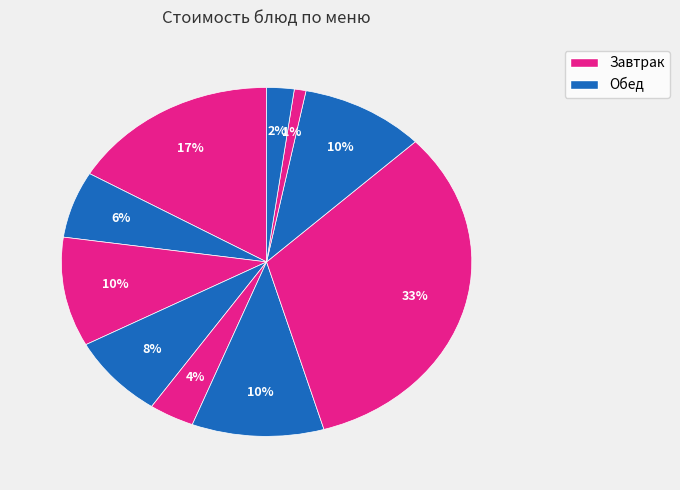

How many slices are in this pie chart?

10